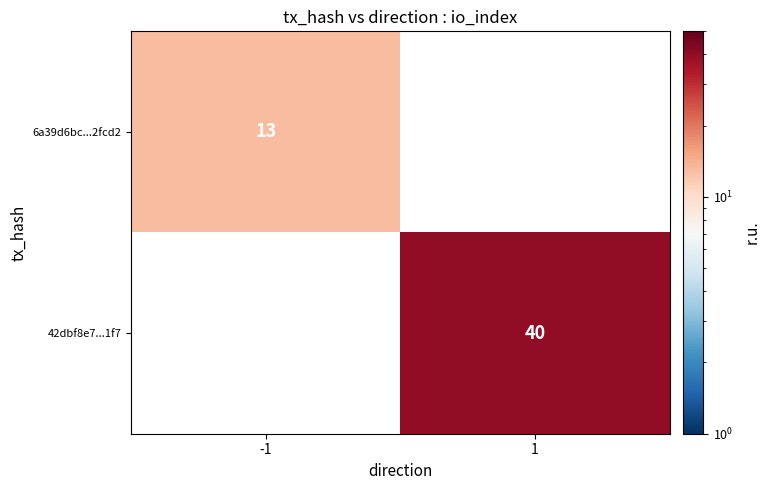

True or false: 42dbf8e7...1f7 has a value of 15 at 1.

False